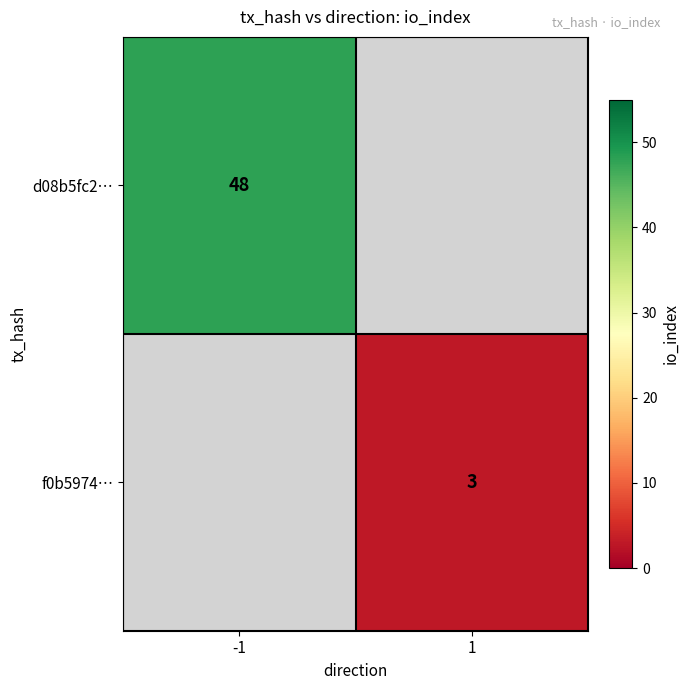

True or false: d08b5fc2… has a value of 48 at -1.

True